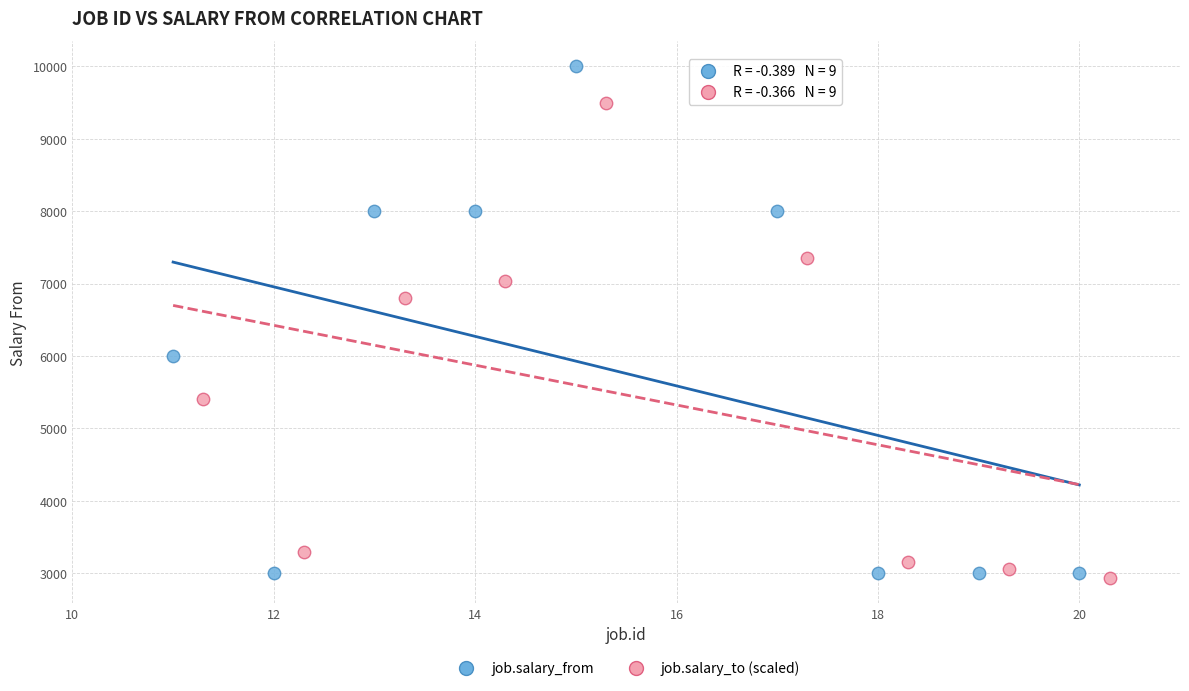

Which series contains the highest Y value?

job.salary_from